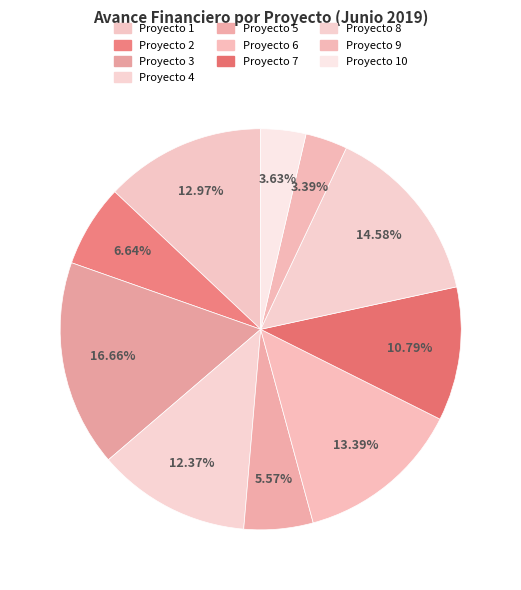

How many segments does this pie chart have?

10